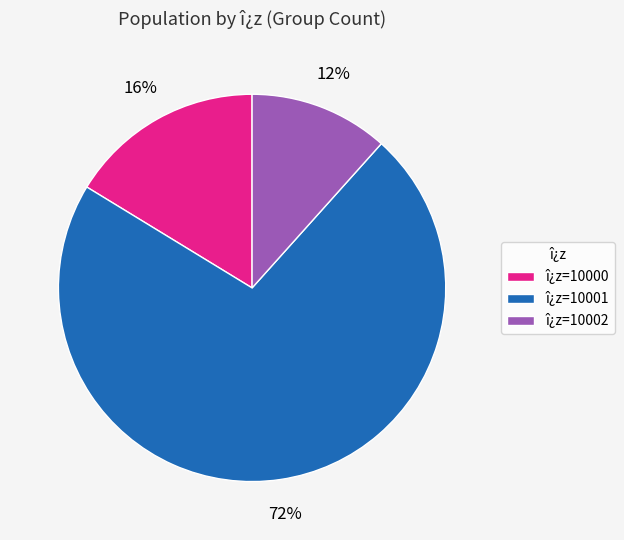

What is the smallest slice in the pie chart?

î¿z=10002